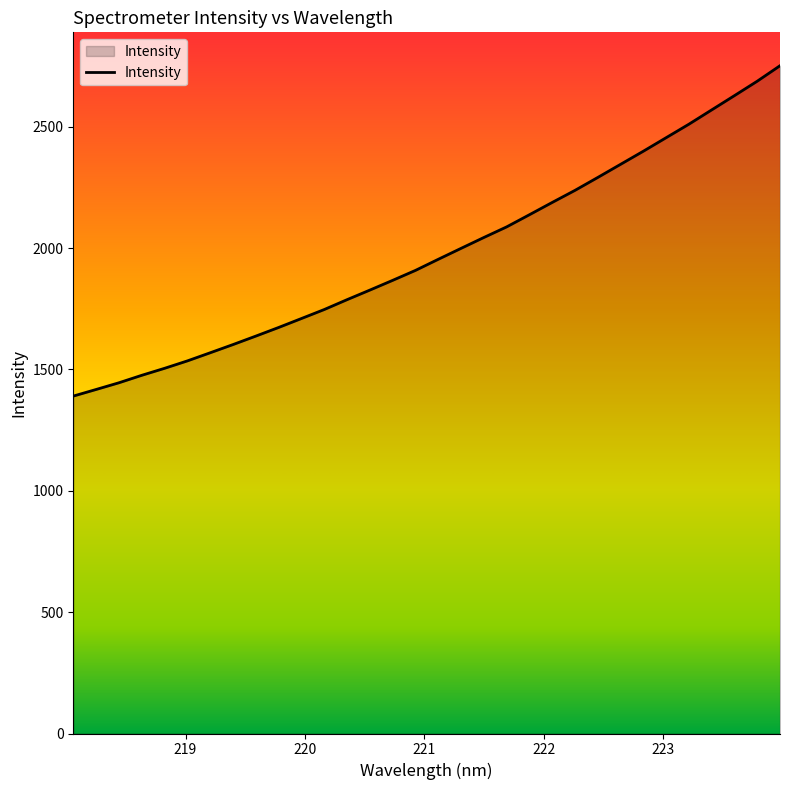

What is the maximum value shown in the chart?

2751.1